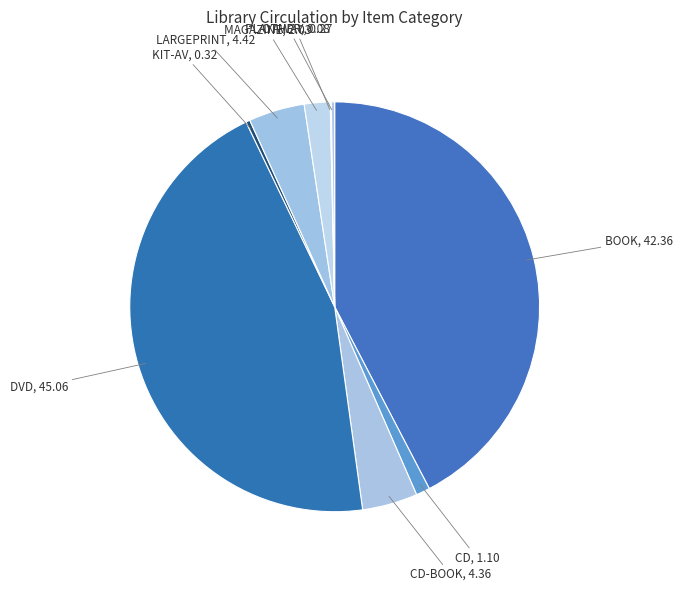

Does any single category account for the majority?

No